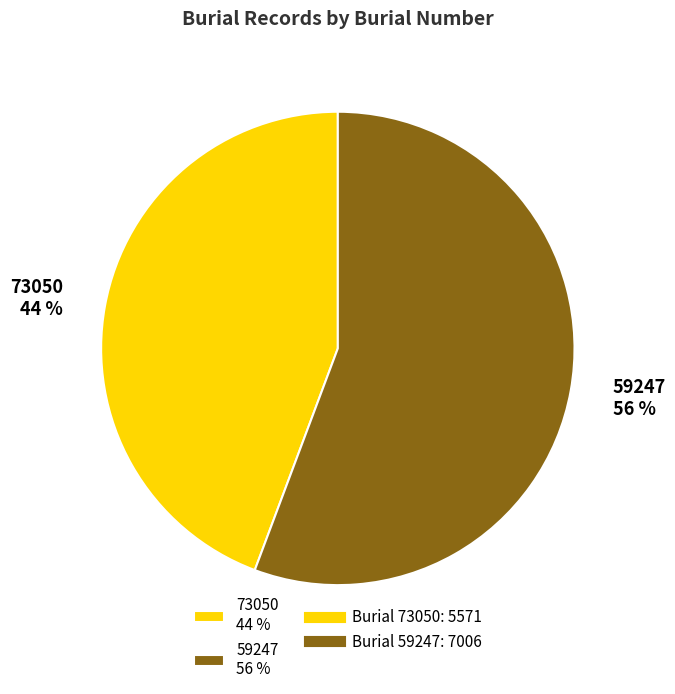

Rank the categories by value from highest to lowest.

59247, 73050